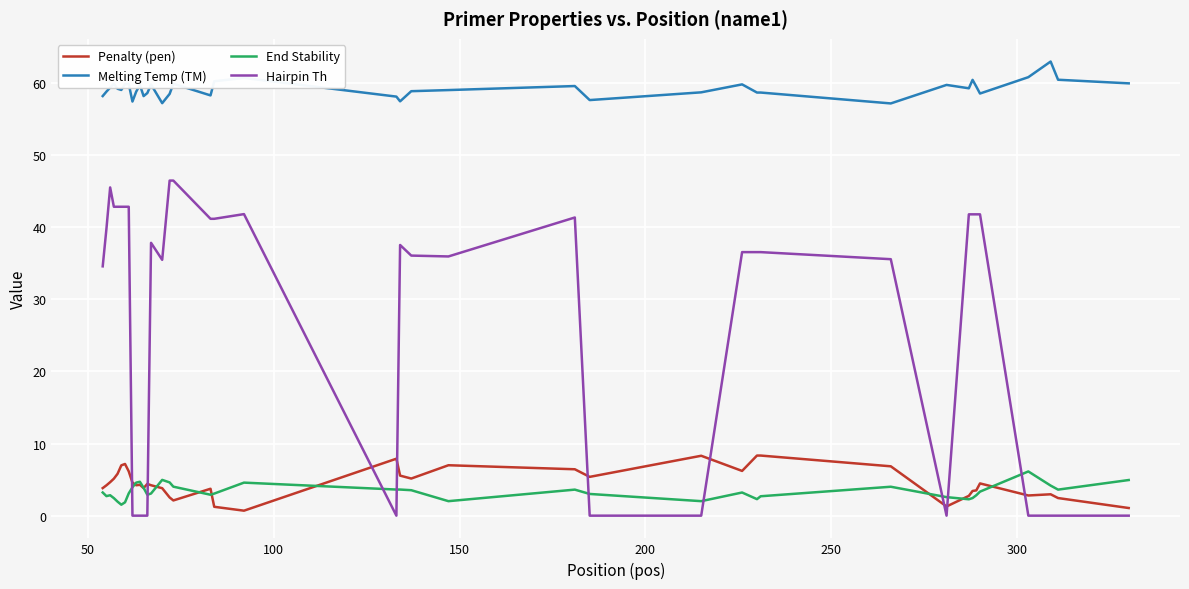

Which series has the largest total across all categories?

Melting Temp (TM)